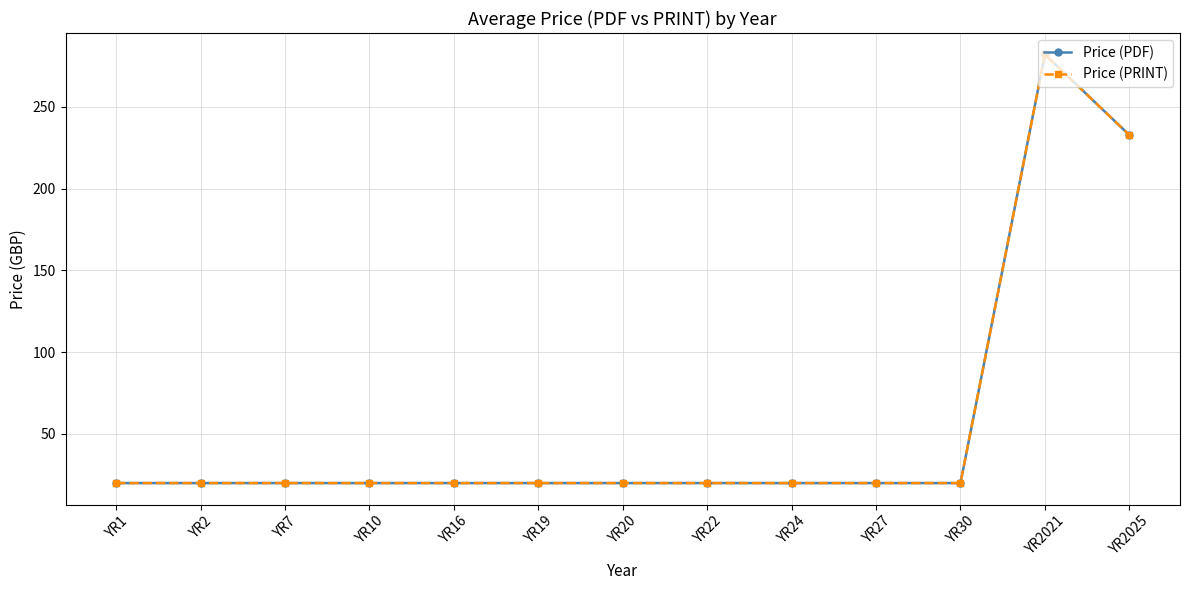

Which label corresponds to the largest value in the chart?

YR2021